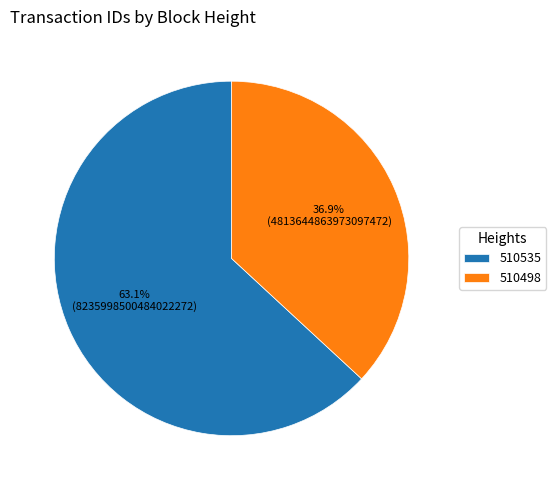

The 510498 slice represents 37% of the pie. True or false?

True